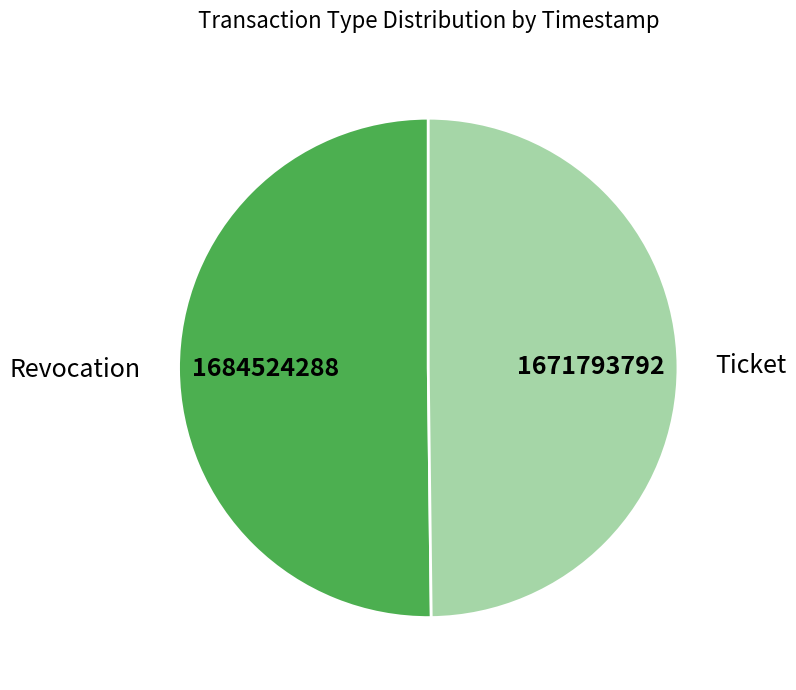

Combined, do Revocation and Ticket account for over 50%?

Yes